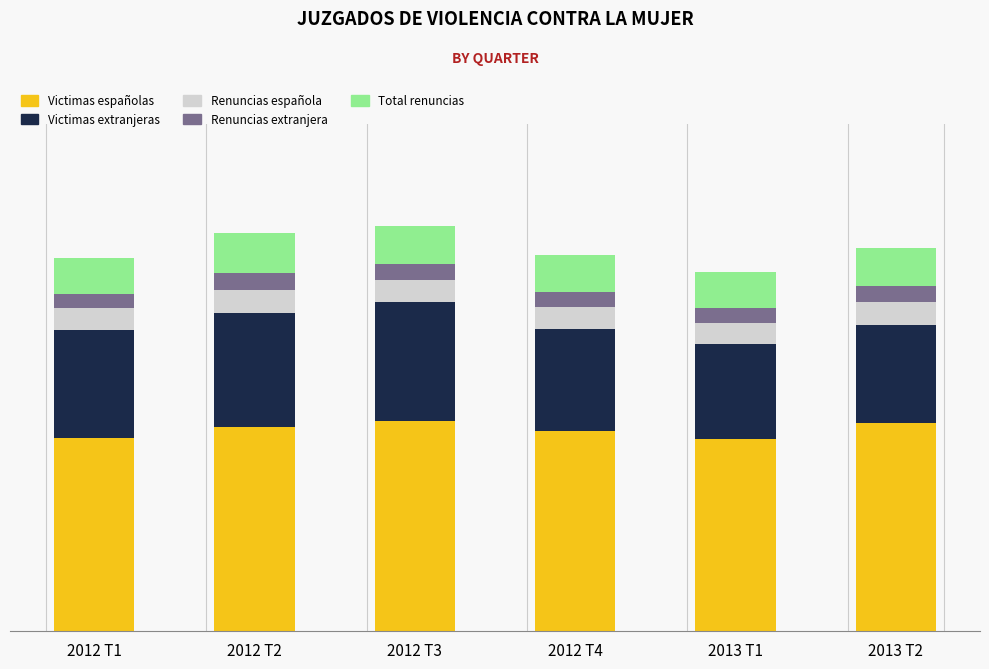

What position from the left is 2012 T1?

1